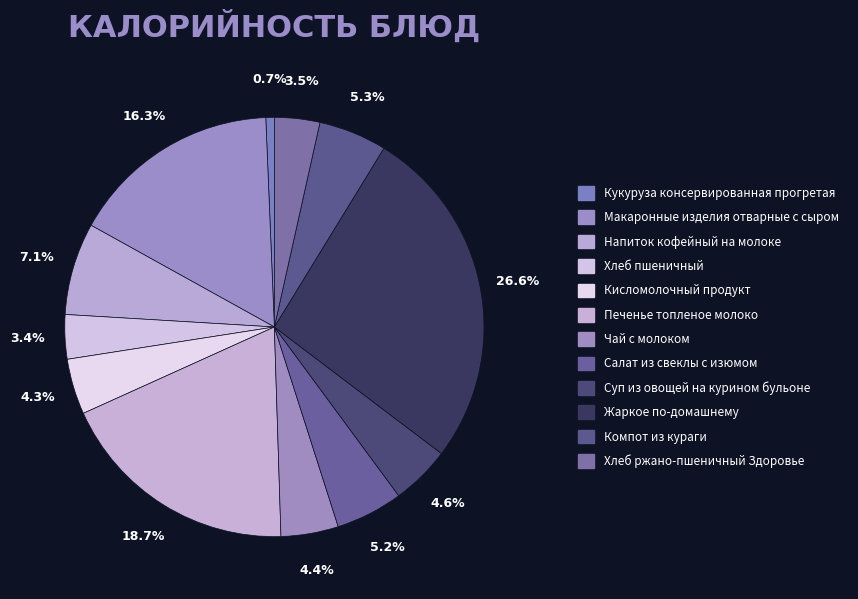

Rank the categories by value from highest to lowest.

Жаркое по-домашнему, Печенье топленое молоко, Макаронные изделия отварные с сыром, Напиток кофейный на молоке, Компот из кураги, Салат из свеклы с изюмом, Суп из овощей на курином бульоне, Чай с молоком, Кисломолочный продукт, Хлеб ржано-пшеничный Здоровье, Хлеб пшеничный, Кукуруза консервированная прогретая